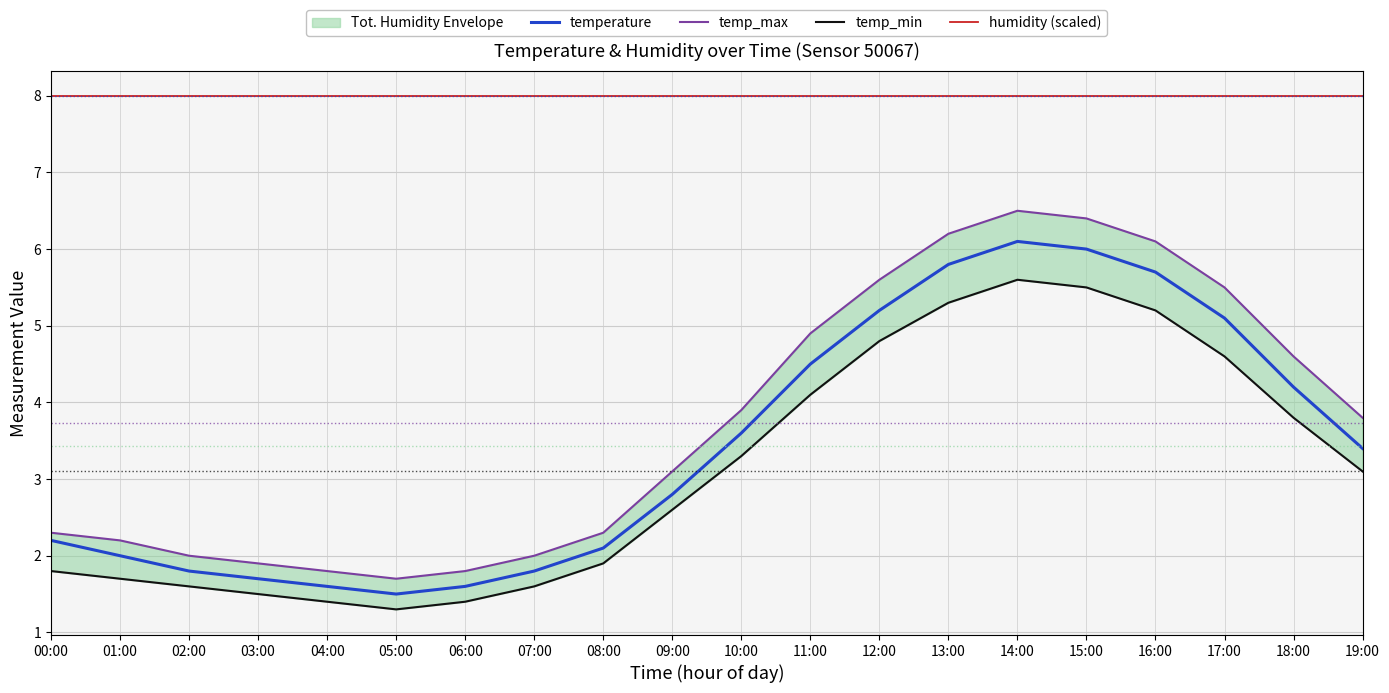

True or false: temperature and humidity (scaled) intersect in this chart.

False